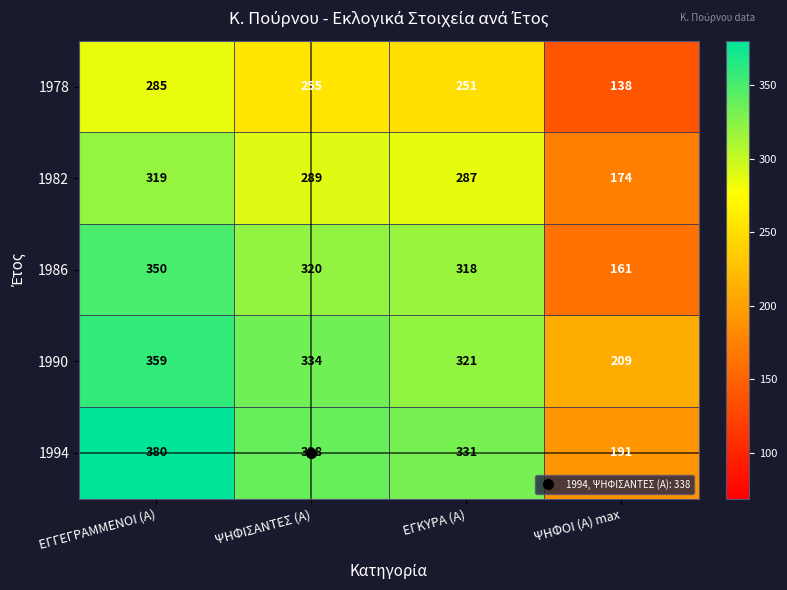

What is the minimum value shown in the chart?

138